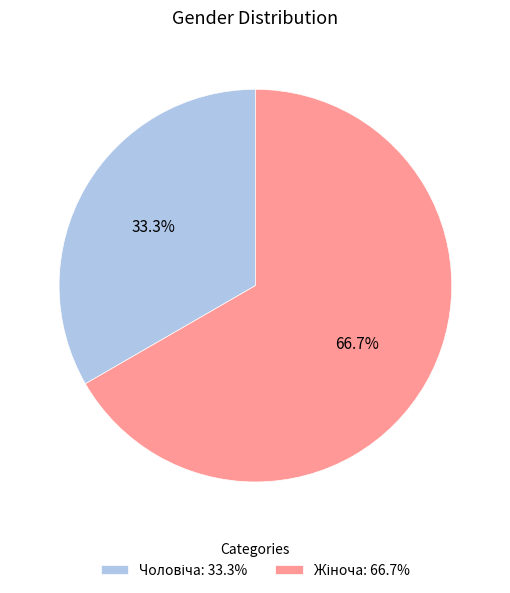

To the nearest percent, what is the difference between the largest and smallest slice percentages?

33%